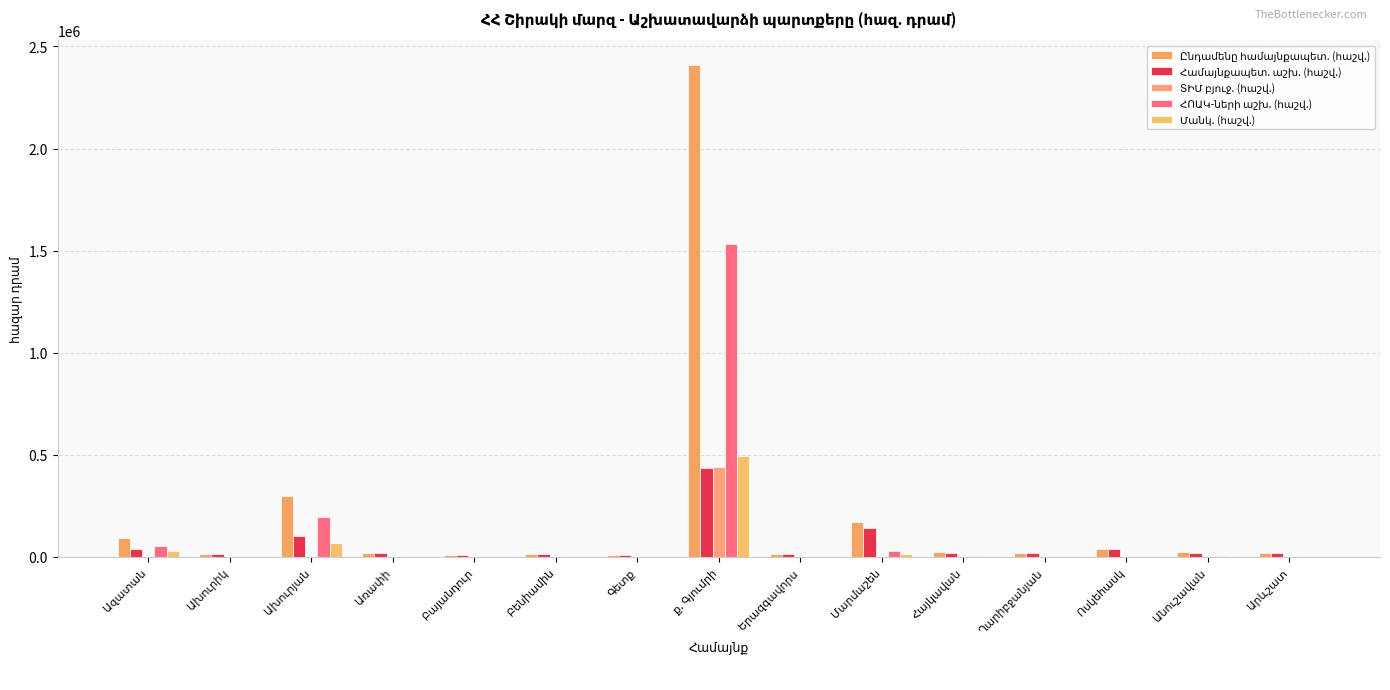

The Ընդամենը համայնքապետ. (հաշվ.) series shows 94804.9 at Ազատան. True or false?

True